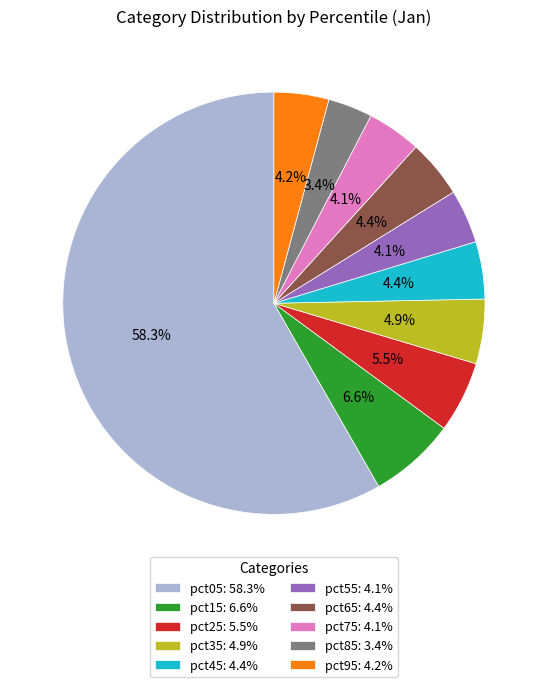

What percentage do pct35 and pct85 together represent?

8.3%